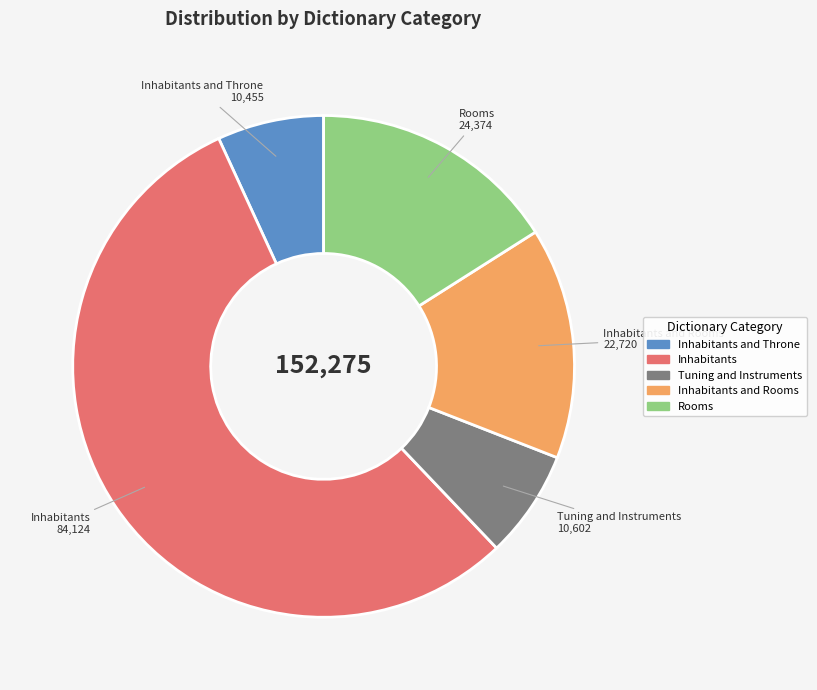

How many slices are in this pie chart?

5